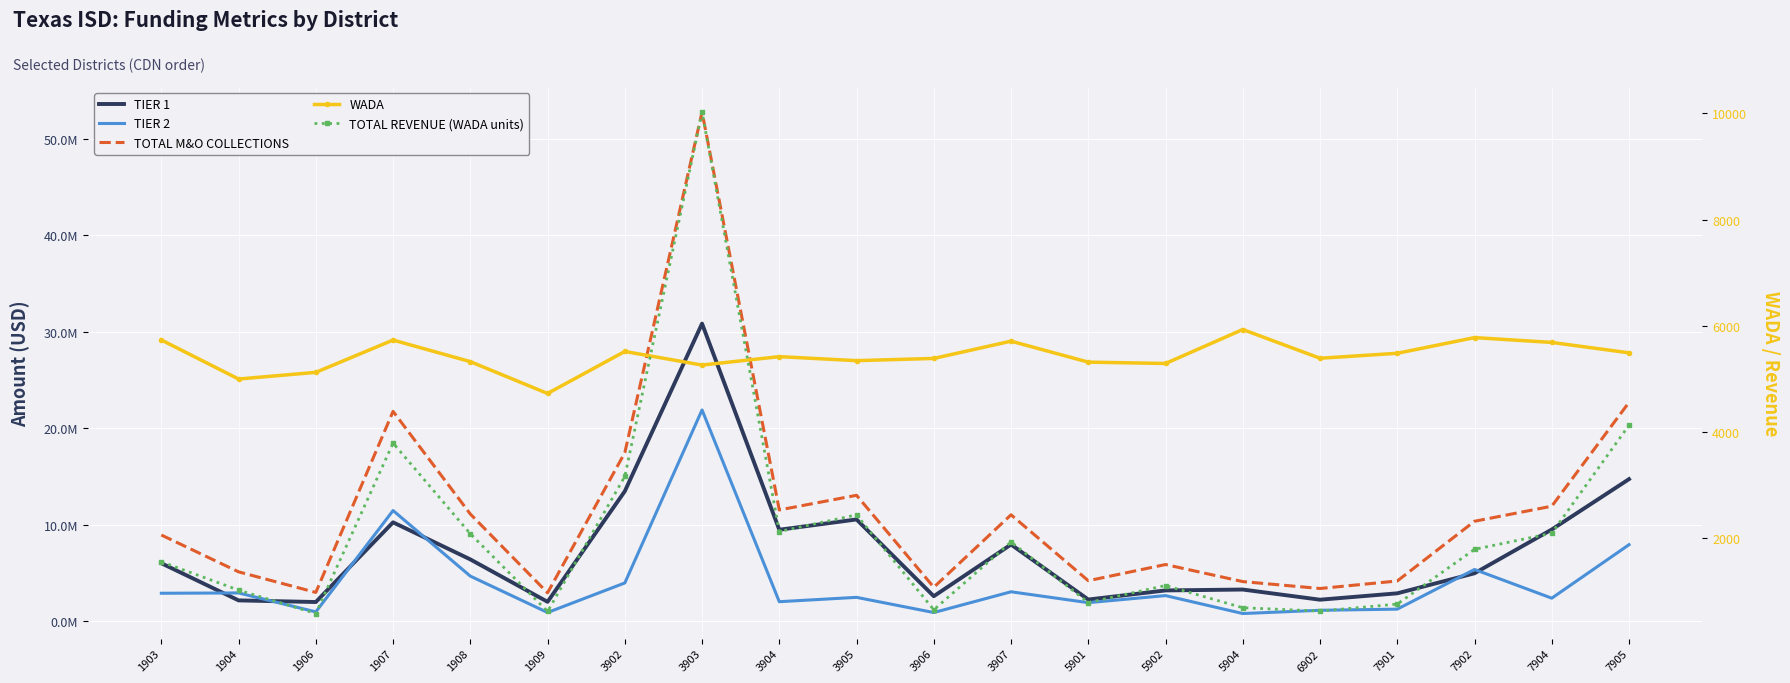

What is the average value of the TIER 1 series?

7360931.6